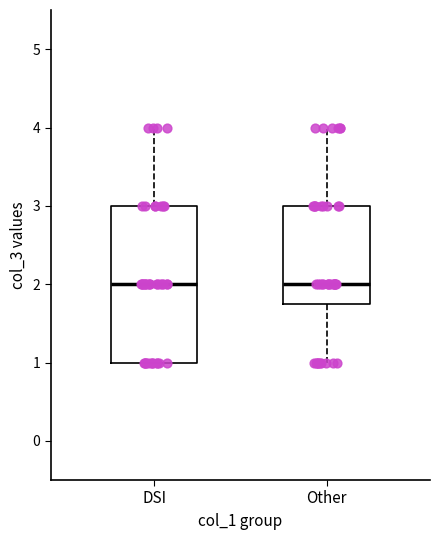

Where does the lower whisker of the box for Other end on the y-axis? The values are not printed on the chart, so give them approximately, as read against the axis.

1.0